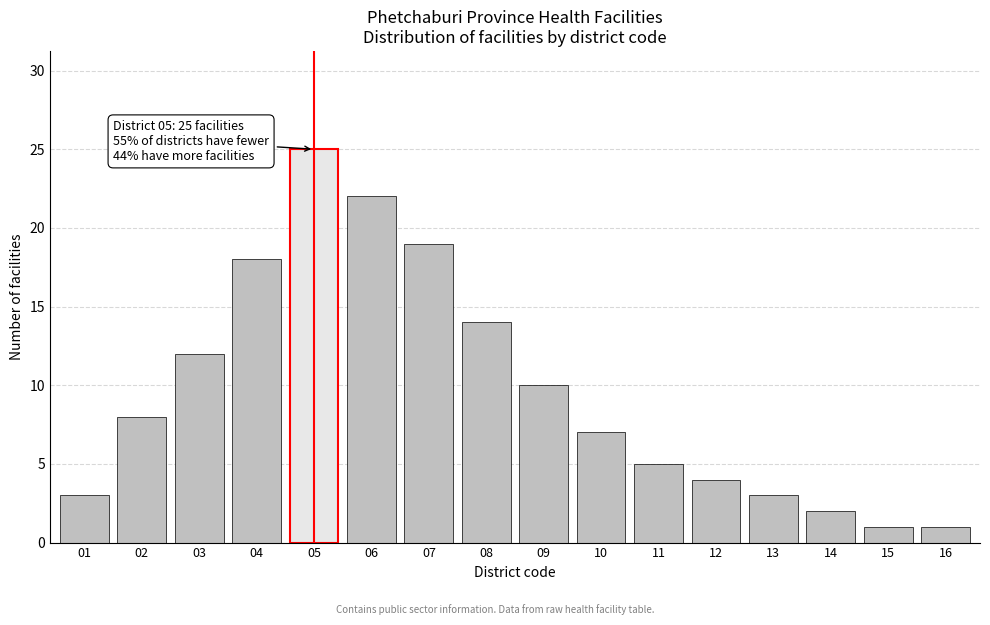

Reading left to right, list all the values displayed in this chart.

01=3	02=8	03=12	04=18	05=25	06=22	07=19	08=14	09=10	10=7	11=5	12=4	13=3	14=2	15=1	16=1